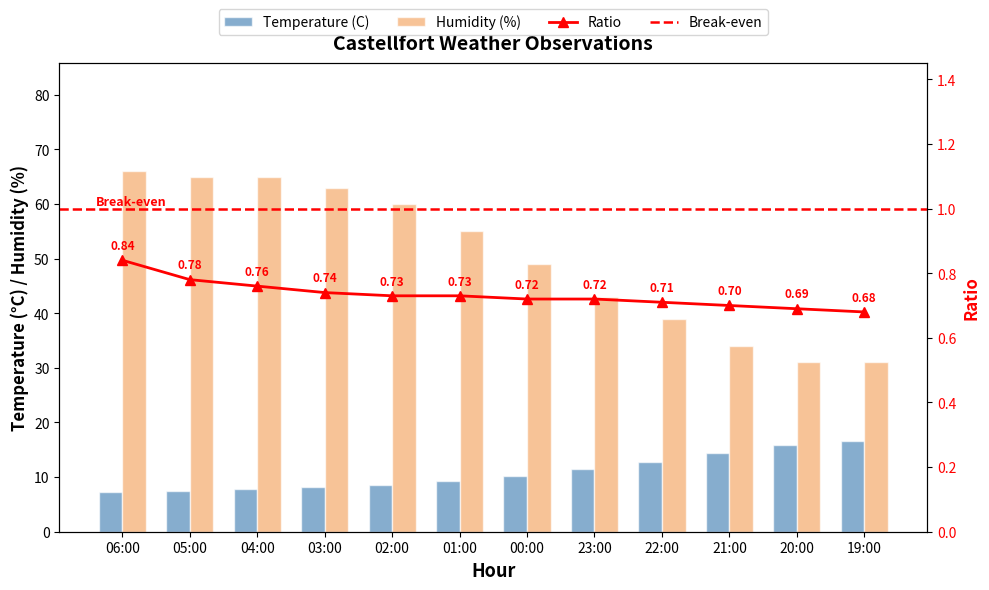

Between 06:00 and 00:00, which series saw the biggest shift?

Humidity (%)